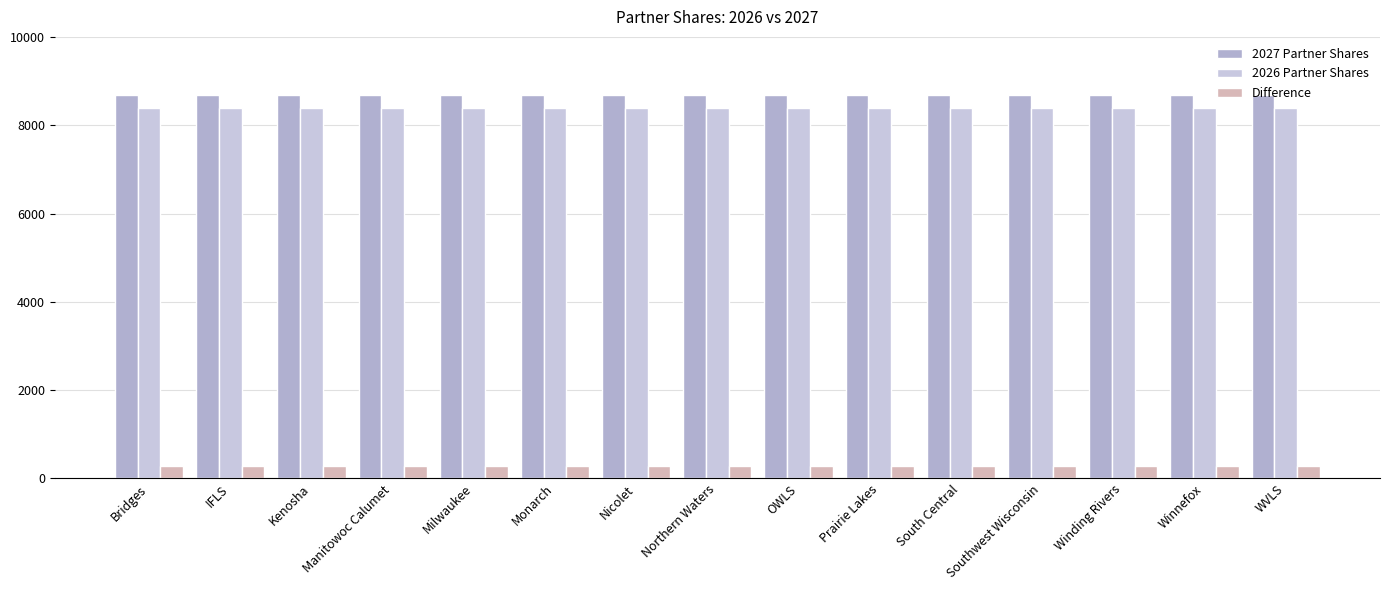

At which label does 2026 Partner Shares reach its peak?

Bridges